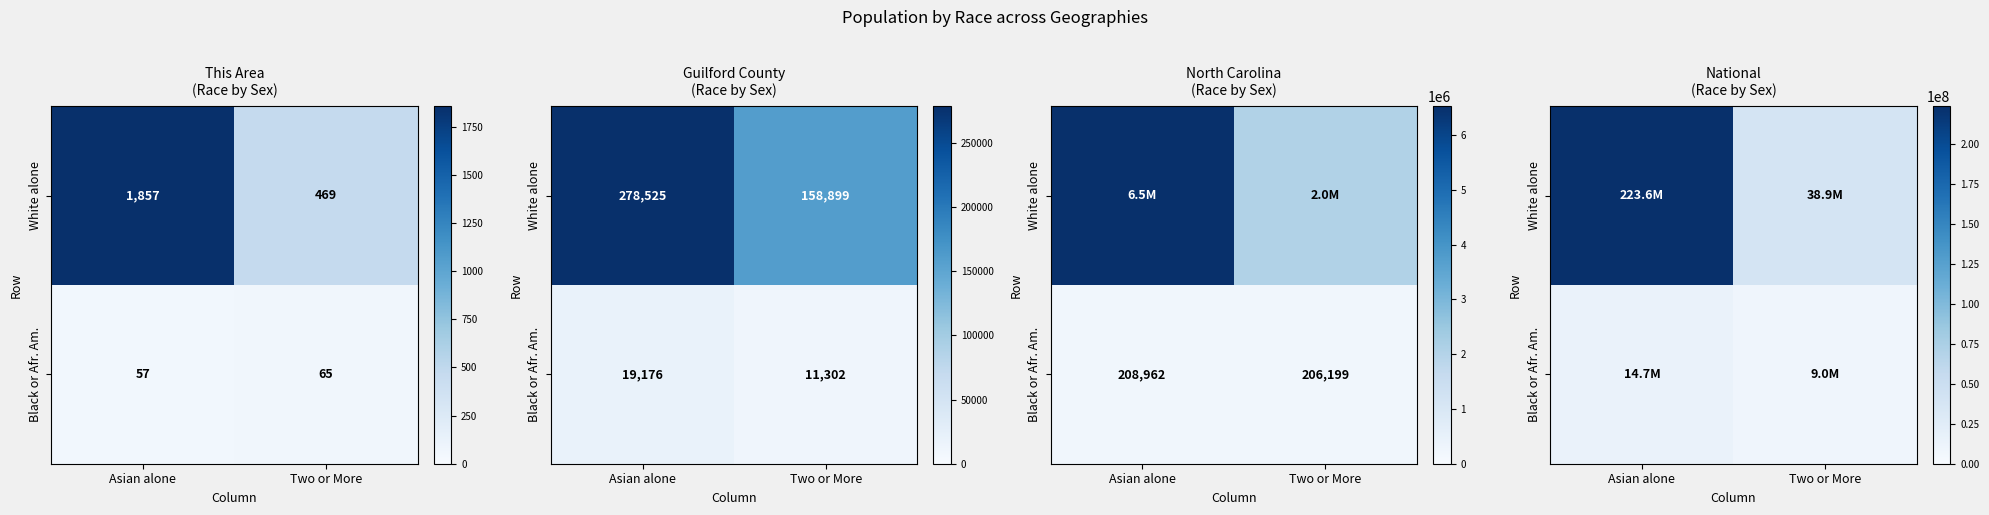

Which series has the largest range (max minus min)?

White alone